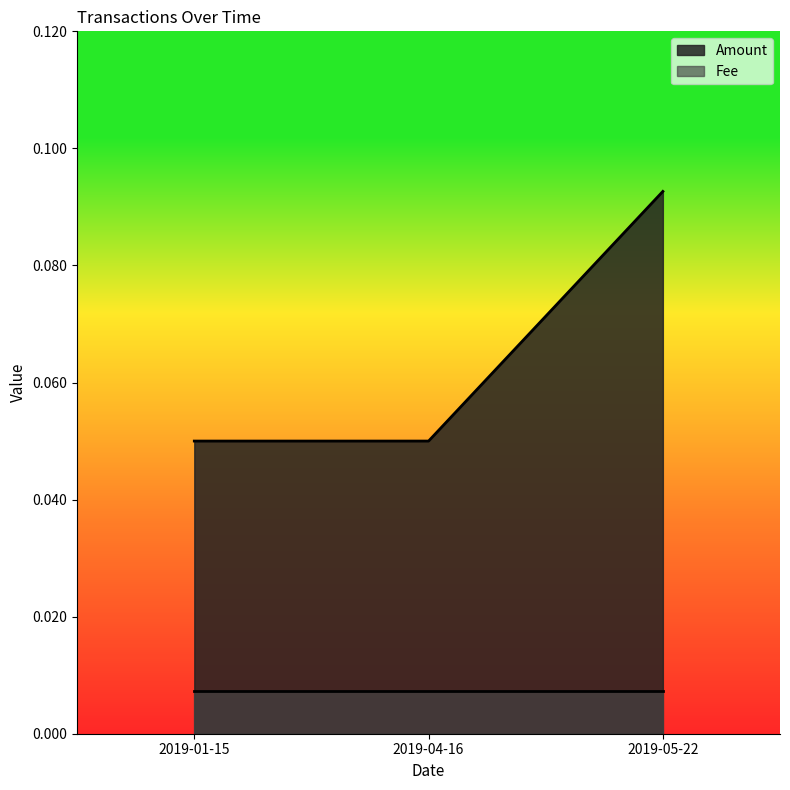

The Fee series shows 0.0 at 2019-04-16. True or false?

True